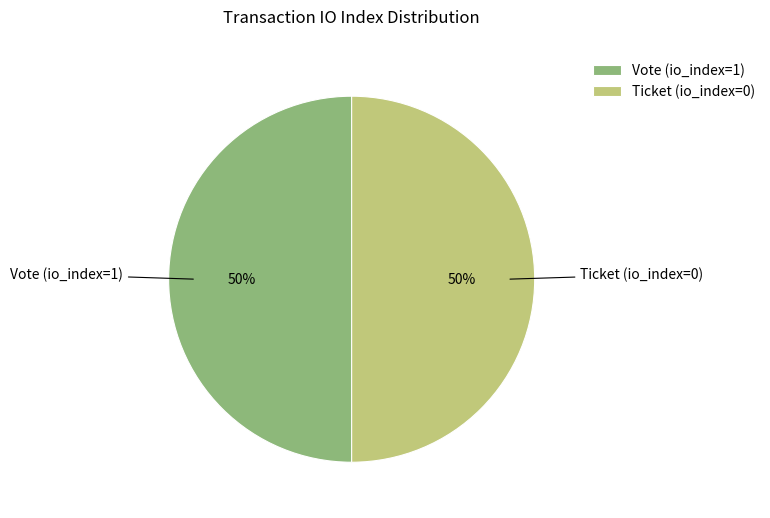

To the nearest percent, what is the average slice percentage?

50%